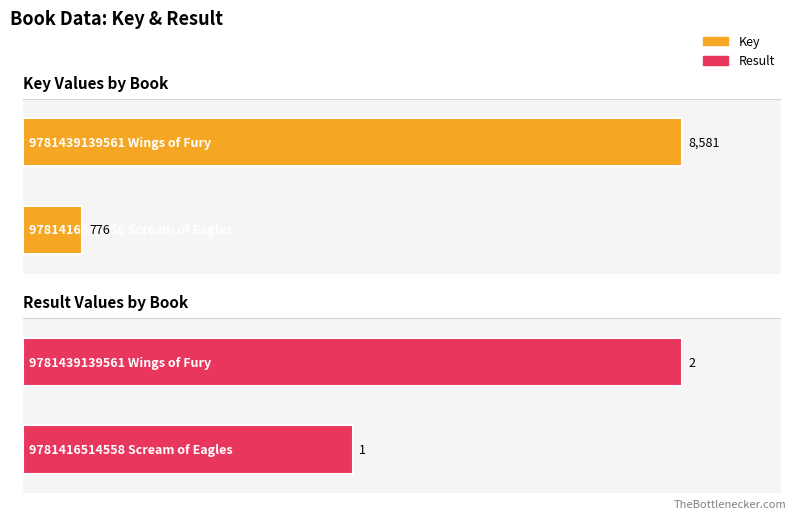

Rank the series by their average value, from lowest to highest.

Result, Key